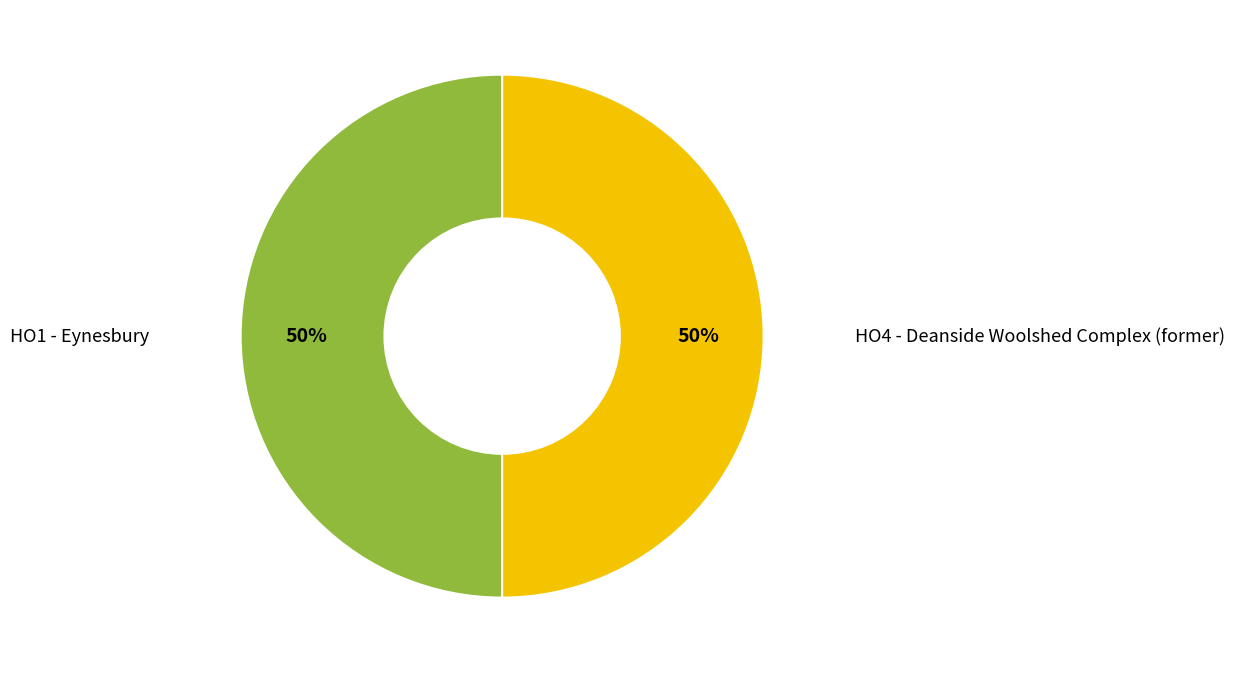

To the nearest percent, what is the combined percentage of HO1 - Eynesbury and HO4 - Deanside Woolshed Complex (former)?

100%